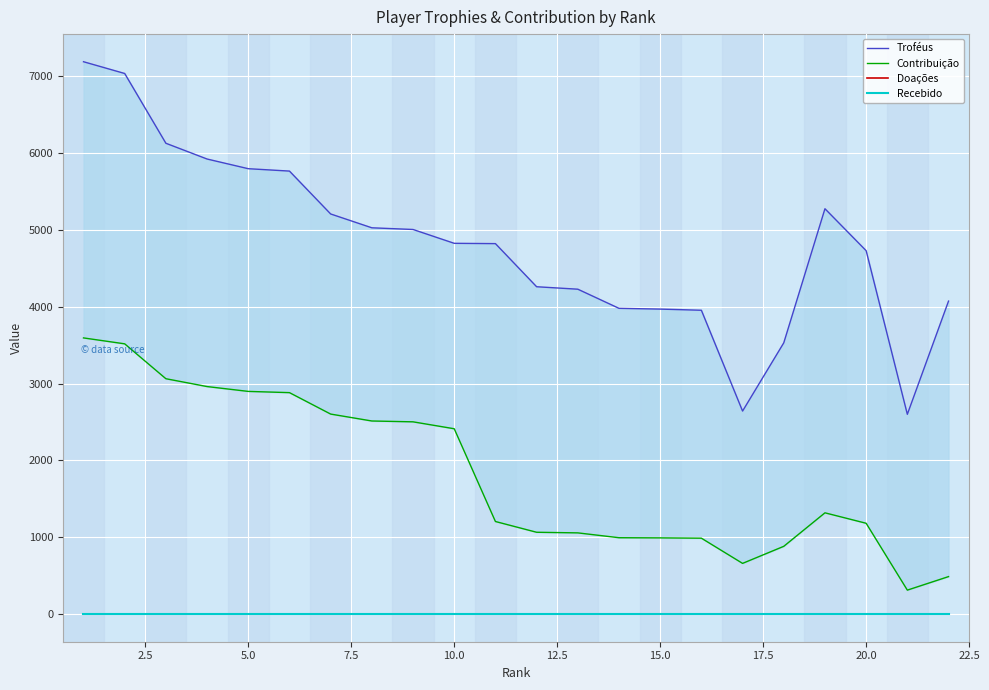

Reading left to right, transcribe all the data shown in this chart.

Troféus: 7188	7035	6127	5922	5796	5765	5207	5027	5005	4825	4821	4260	4228	3979	3969	3954	2642	3530	5275	4729	2600	4073
Contribuição: 3594	3517	3063	2961	2898	2882	2603	2513	2502	2412	1205	1065	1057	994	992	988	660	882	1318	1182	312	488
Doações: 0	0	0	0	0	0	0	0	0	0	0	0	0	0	0	0	0	0	0	0	0	0
Recebido: 0	0	0	0	0	0	0	0	0	0	0	0	0	0	0	0	0	0	0	0	0	0